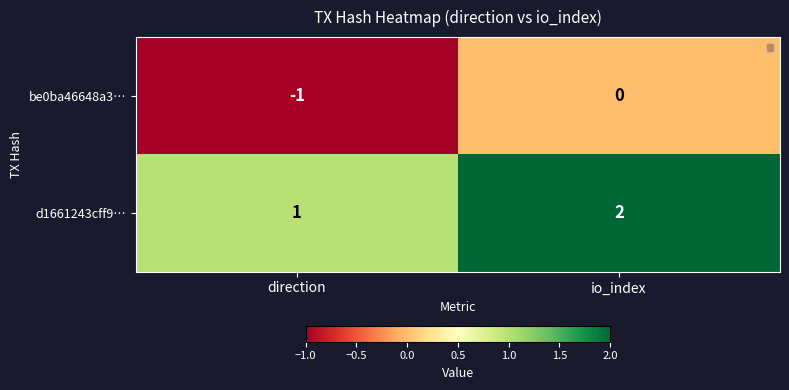

Rank the series at direction from highest to lowest value.

d1661243cff9…, be0ba46648a3…